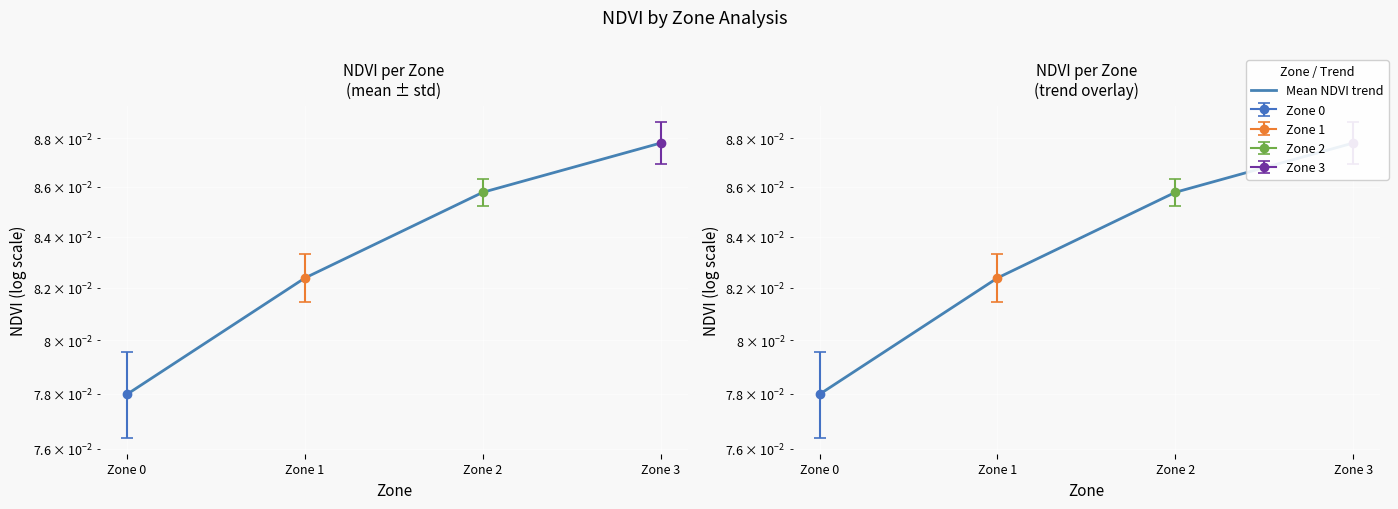

Count the number of categories in the chart.

4